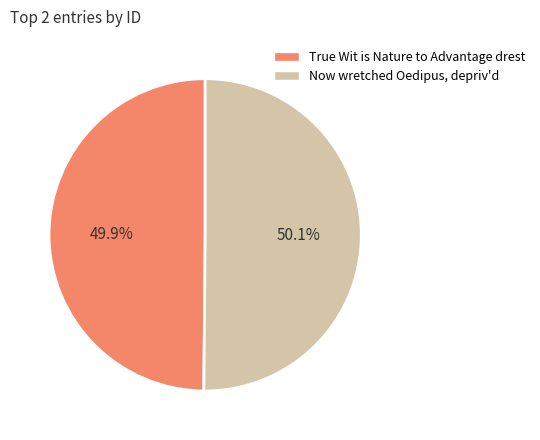

To the nearest percent, what percentage of the pie is Now wretched Oedipus, depriv'd?

50%